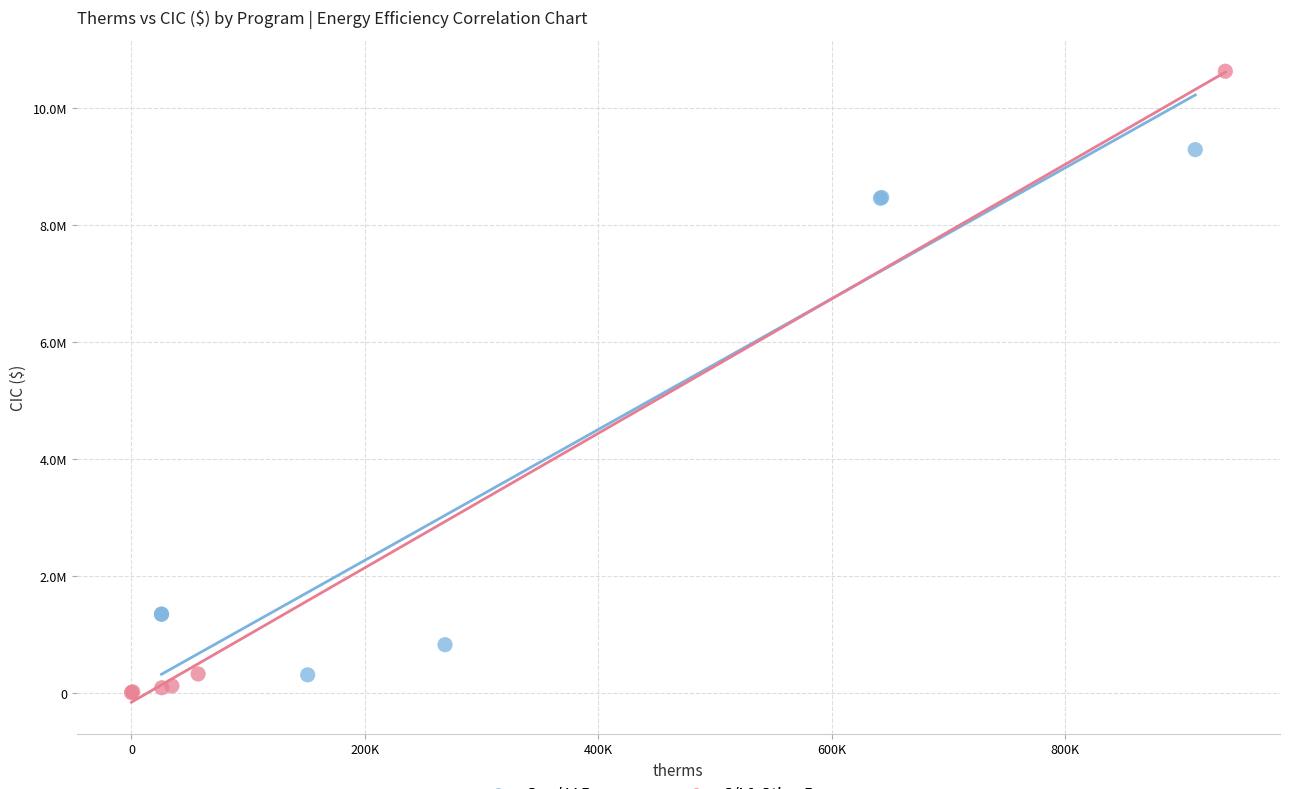

What are all the series names shown in the legend?

Gas / LI Programs, C/I & Other Programs